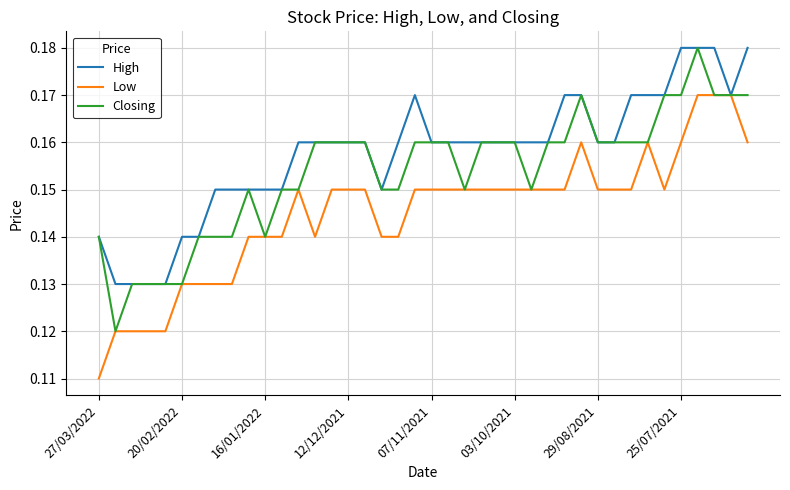

Which series has the largest total across all categories?

High